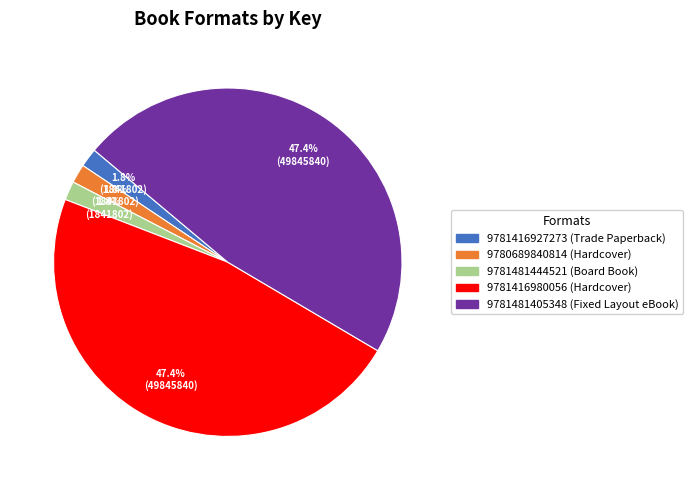

Is the sum of 9781481405348 (Fixed Layout eBook) and 9781416980056 (Hardcover) greater than half?

Yes